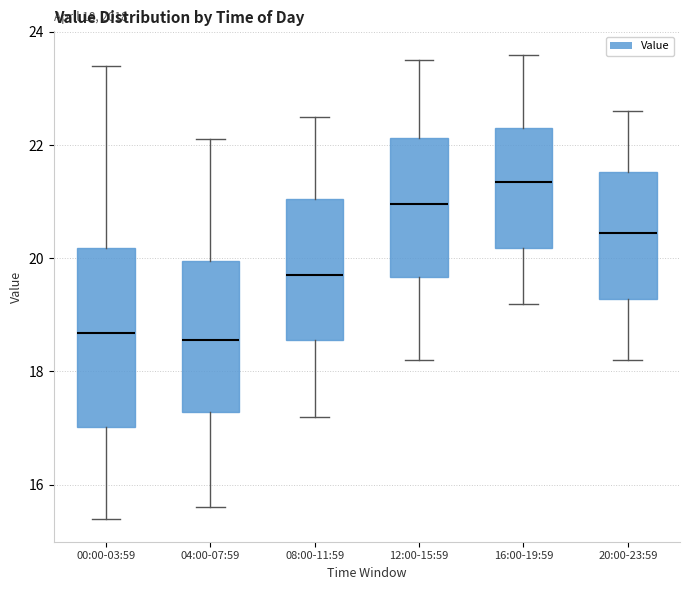

Which box's median line is the highest?

16:00-19:59